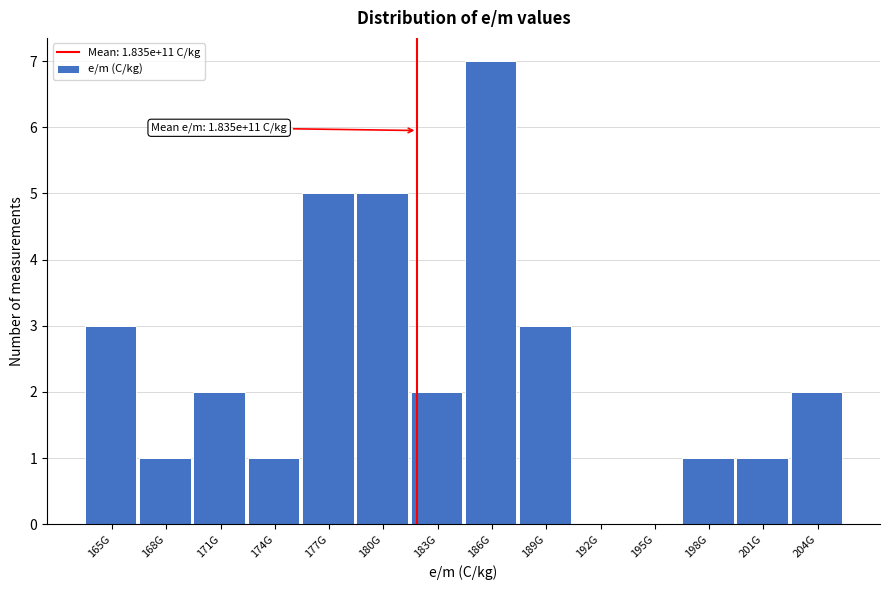

Reading right to left, what are all the values shown in this chart?

204G=2	201G=1	198G=1	195G=0	192G=0	189G=3	186G=7	183G=2	180G=5	177G=5	174G=1	171G=2	168G=1	165G=3